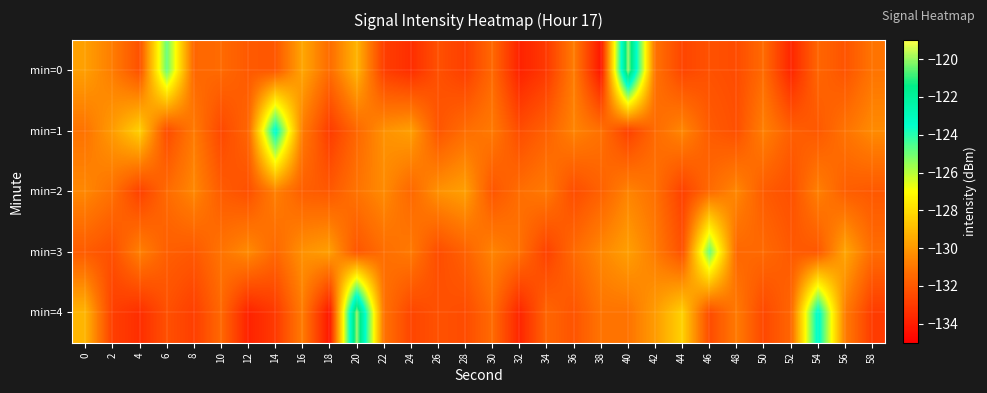

At which category is the sum across all series the highest?

20